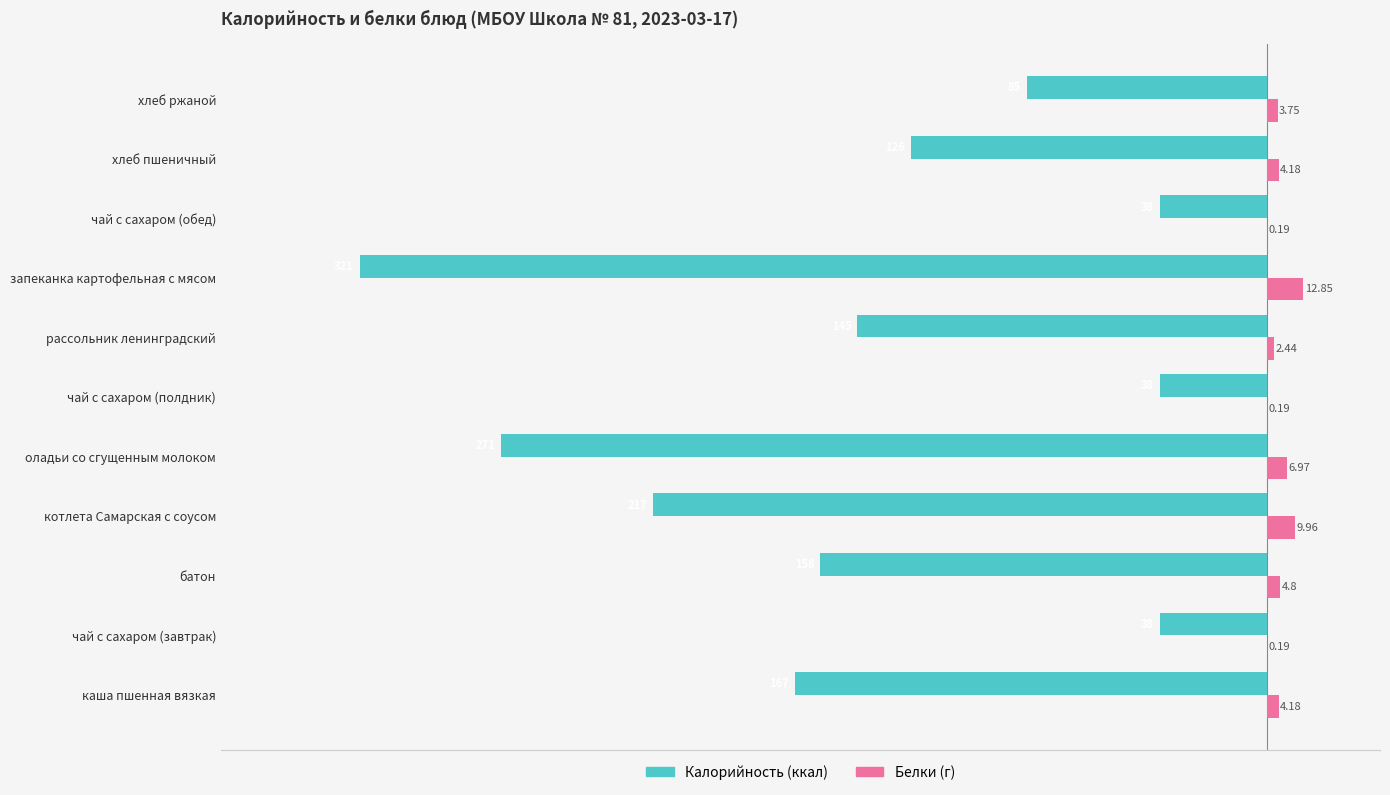

Which category has the highest value across all series?

запеканка картофельная с мясом